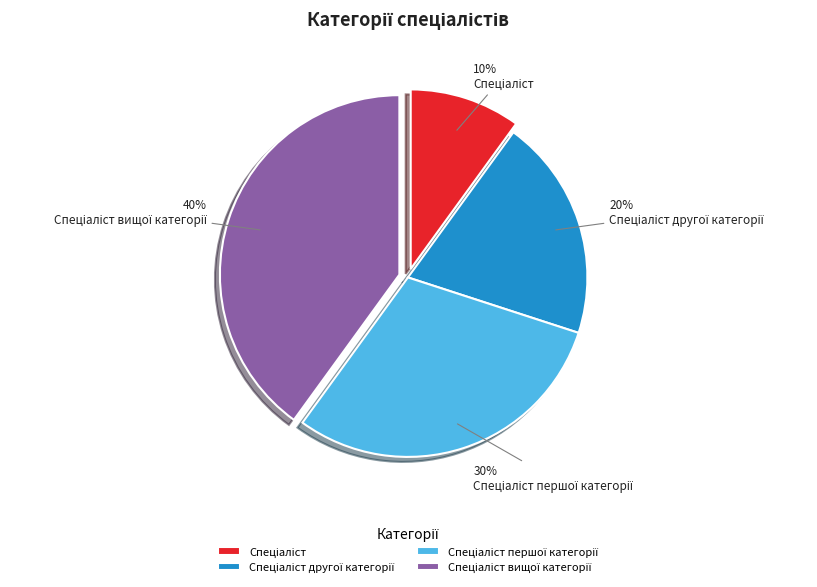

How many segments does this pie chart have?

4